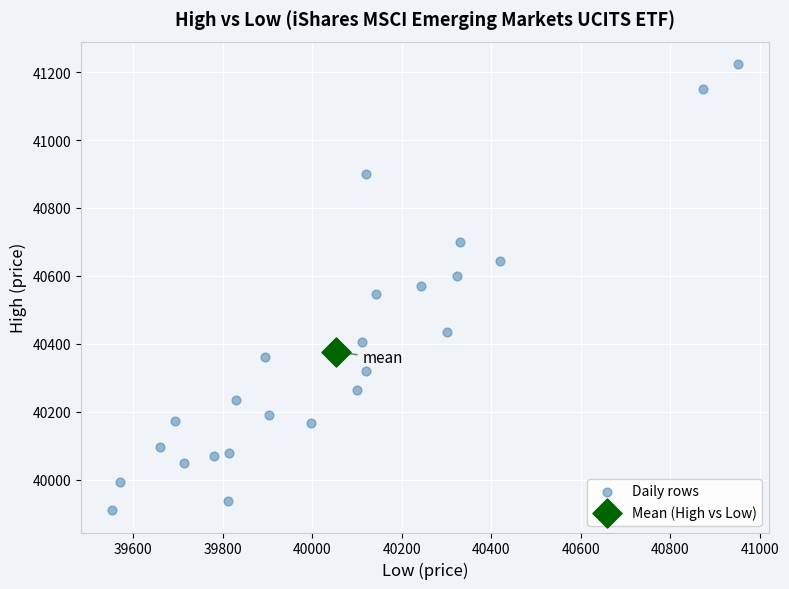

What are all the series names shown in the legend?

Daily rows, Mean (High vs Low)